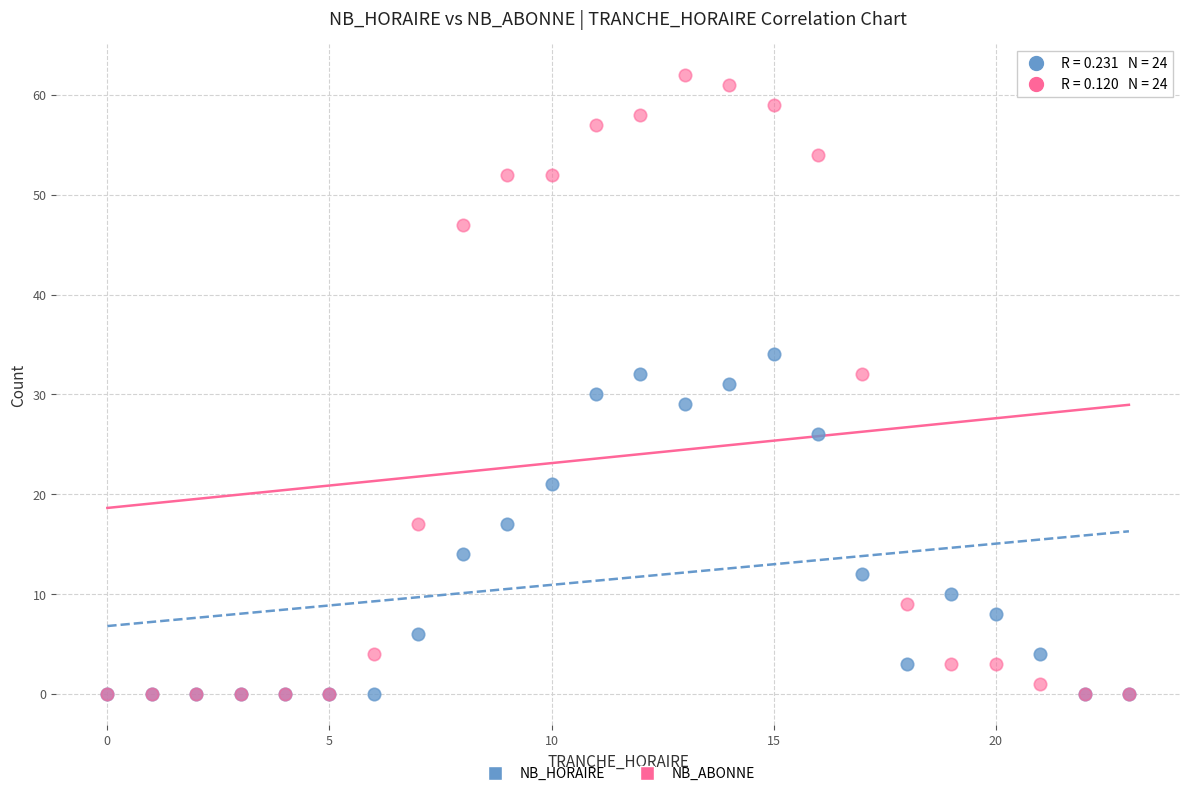

Which series has the largest Y range (max minus min)?

NB_ABONNE